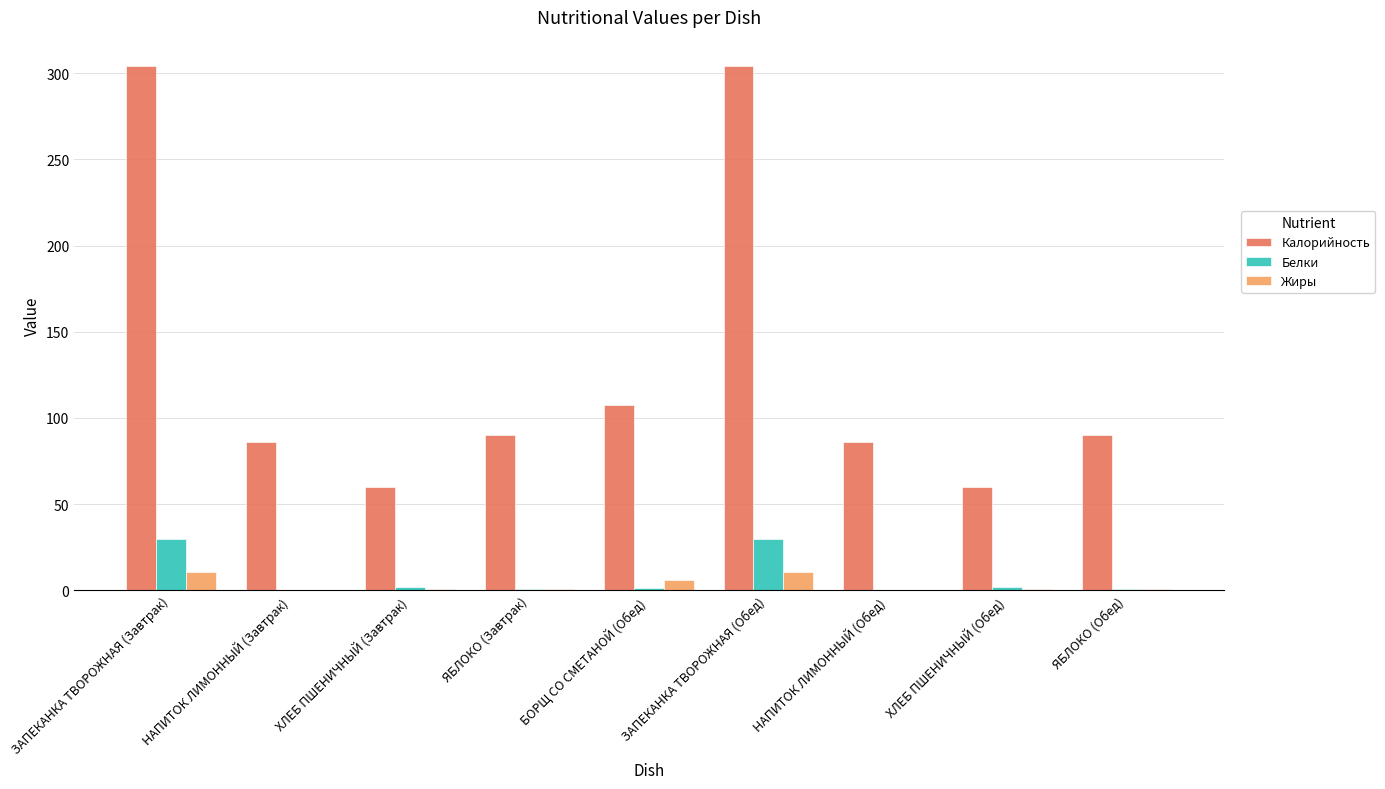

What is the total value across all series at ЯБЛОКО (Завтрак)?

92.0